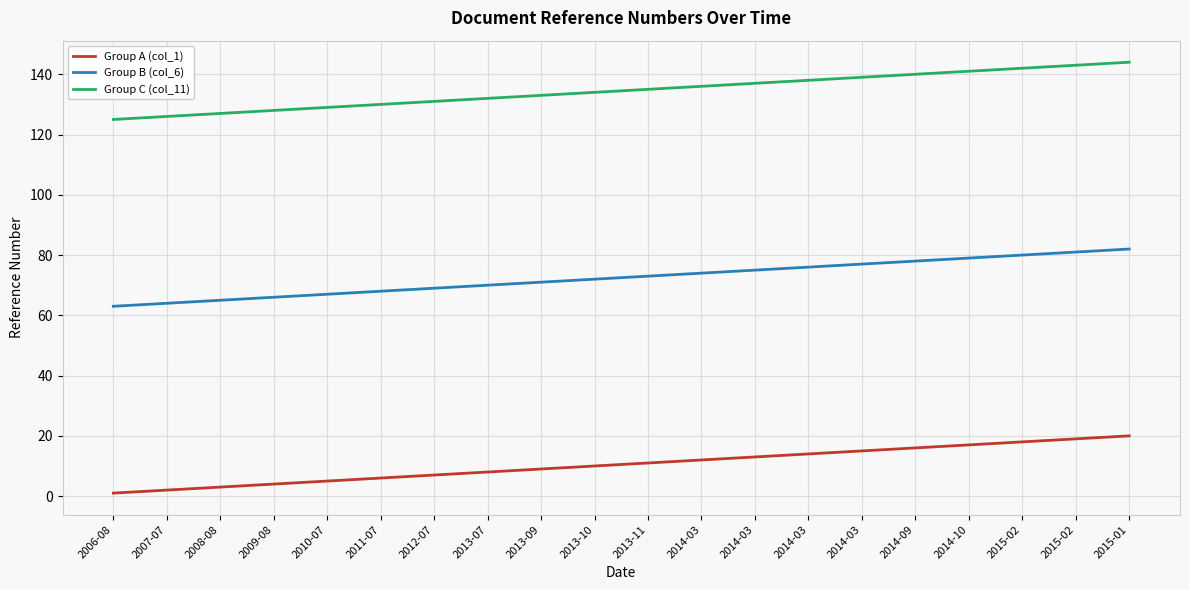

At which category is the sum across all series the highest?

2015-01